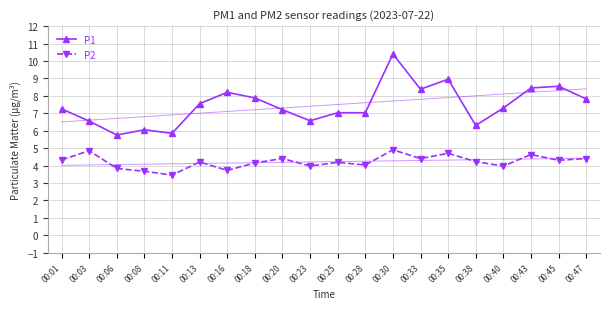

At which category does the chart reach its minimum across all series?

00:11